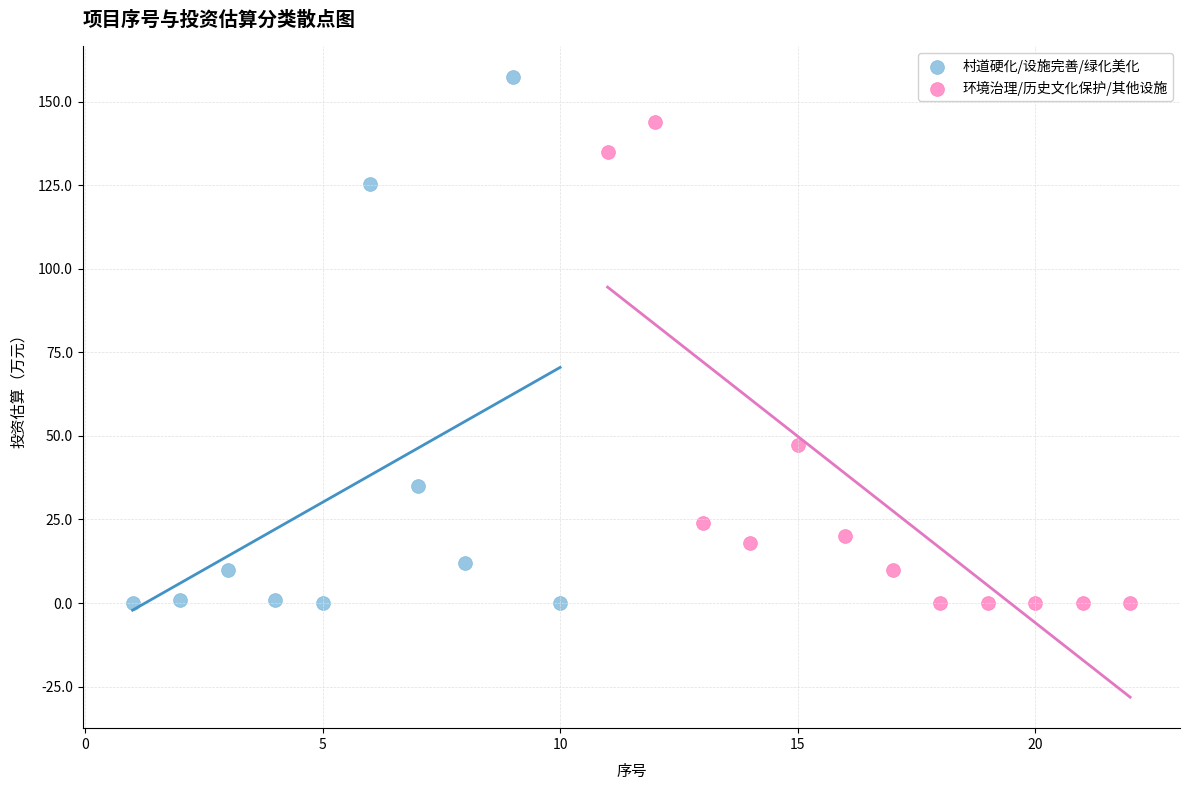

Which series reaches the maximum Y coordinate?

村道硬化/设施完善/绿化美化